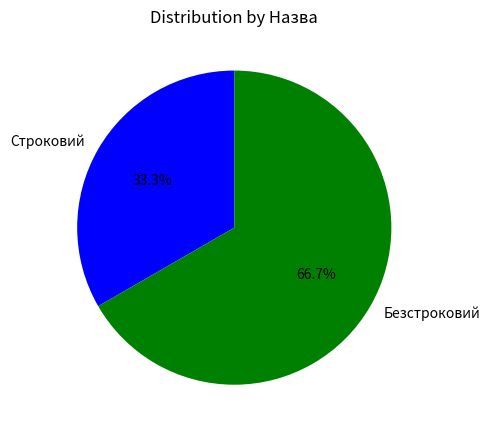

Which slice is the largest?

Безстроковий